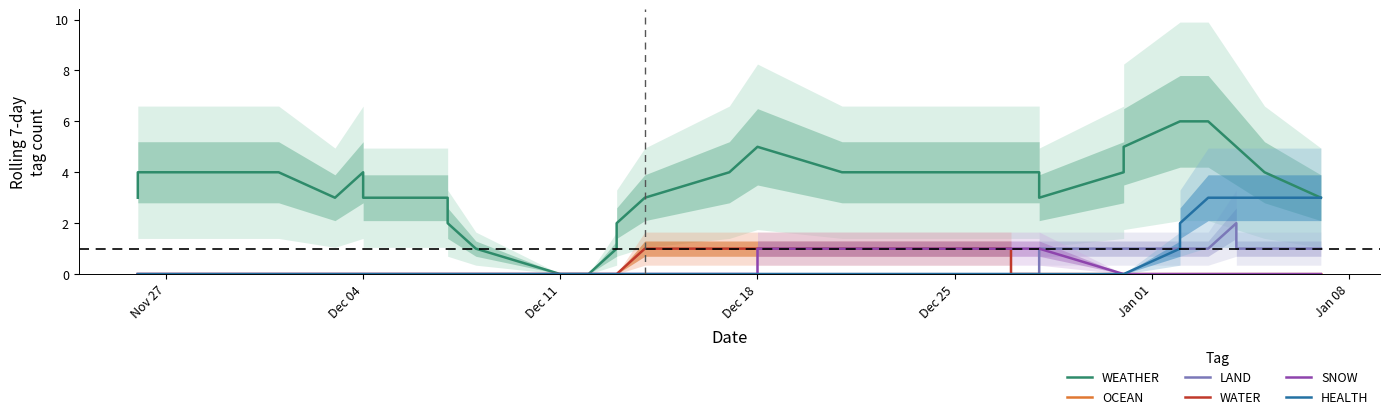

What is the total value across all series at Jan 08?

4